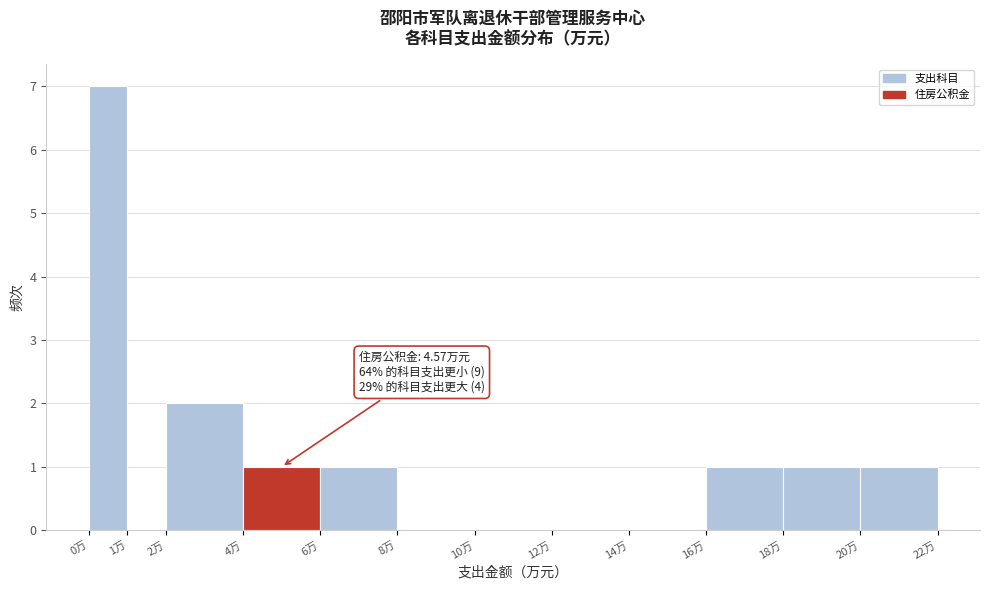

Which range on the x-axis has the tallest bar?

0 to 1